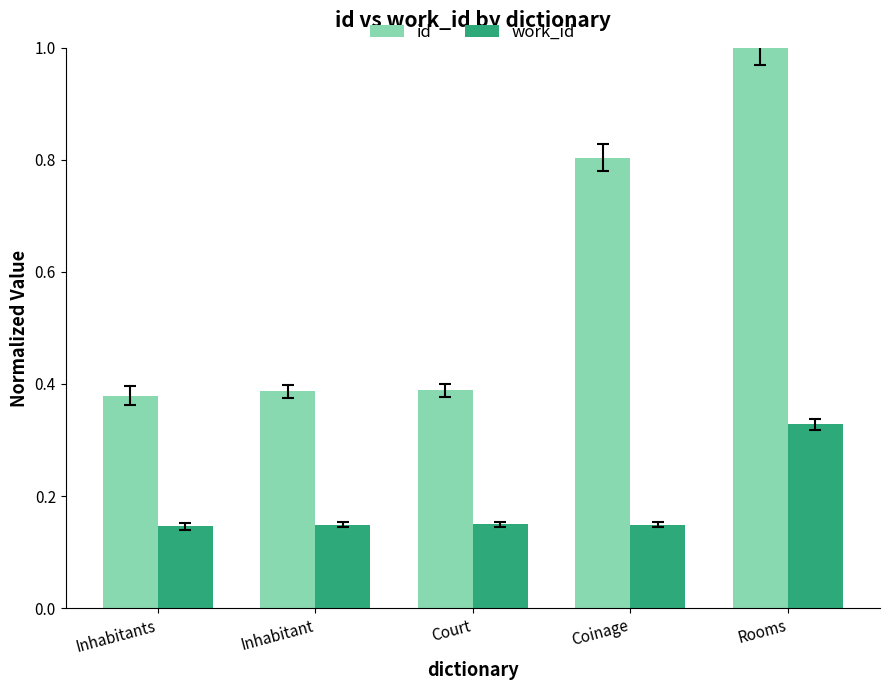

What is the spread (max minus min) of values at Inhabitant?

0.2